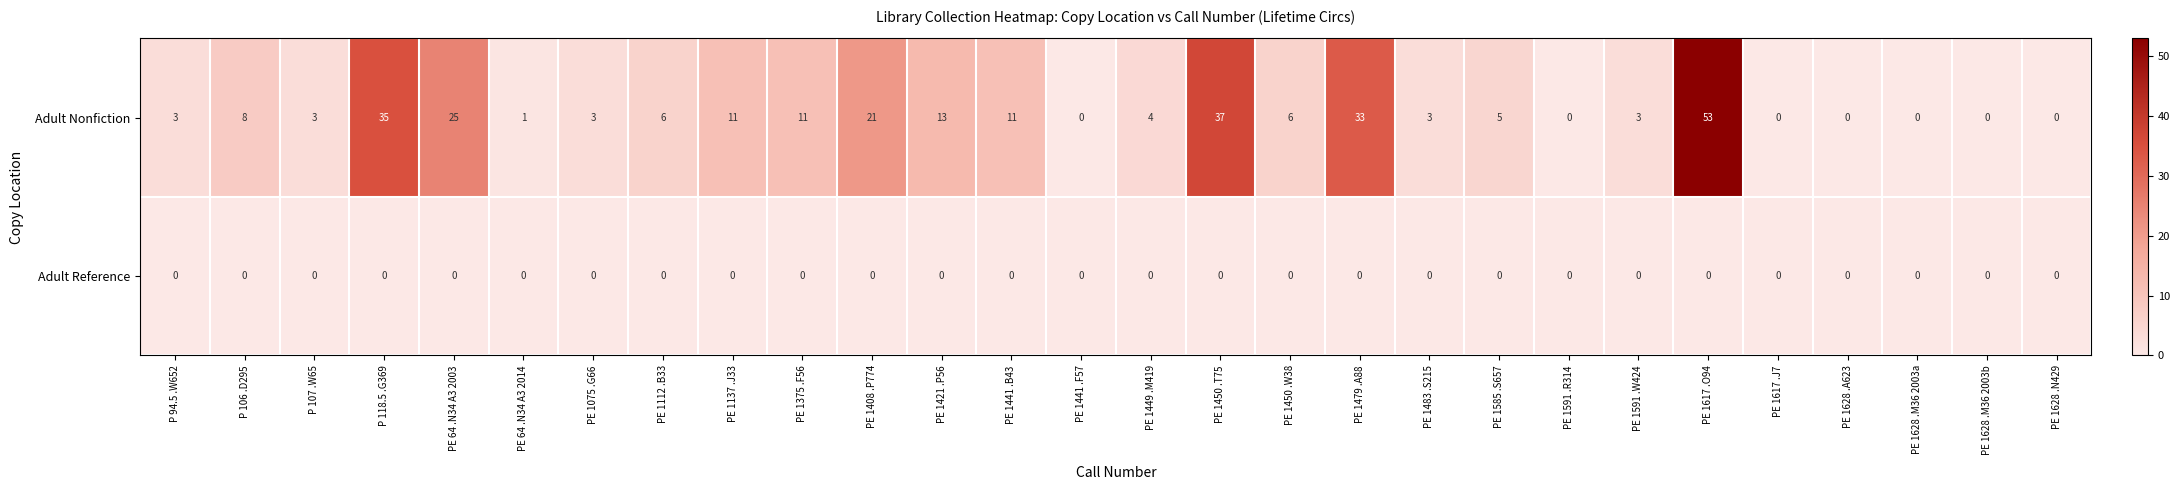

What is the difference between the second highest and minimum values in the Adult Nonfiction series?

37